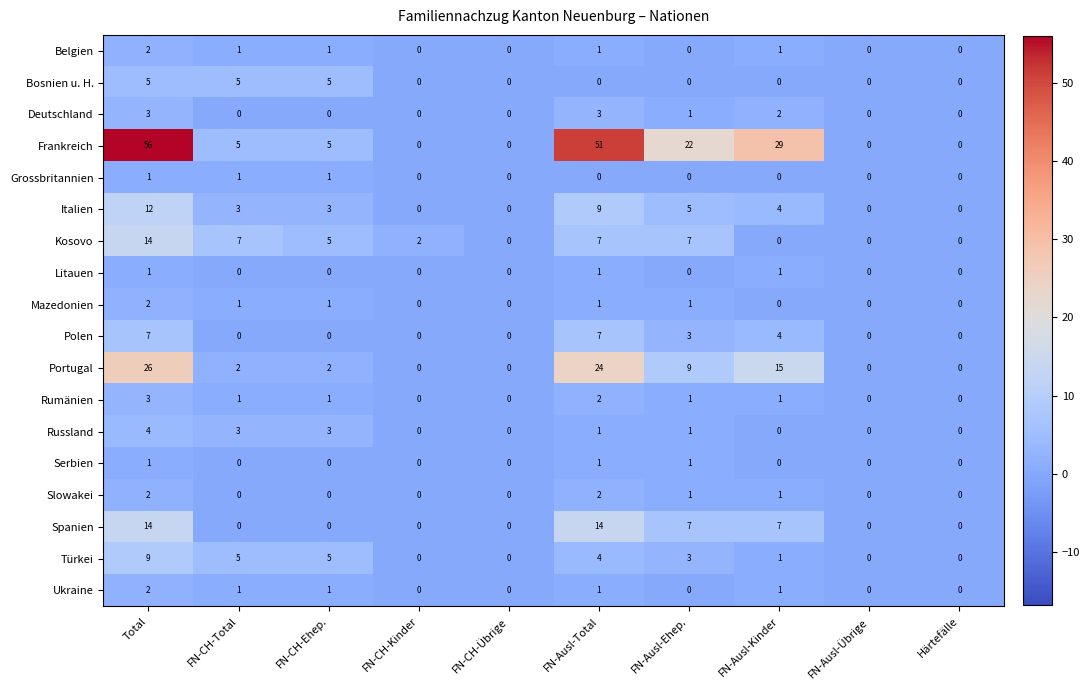

Rank the categories by Italien value from highest to lowest.

Total, FN-Ausl-Total, FN-Ausl-Ehep., FN-Ausl-Kinder, FN-CH-Total, FN-CH-Ehep., FN-CH-Kinder, FN-CH-Übrige, FN-Ausl-Übrige, Härtefälle